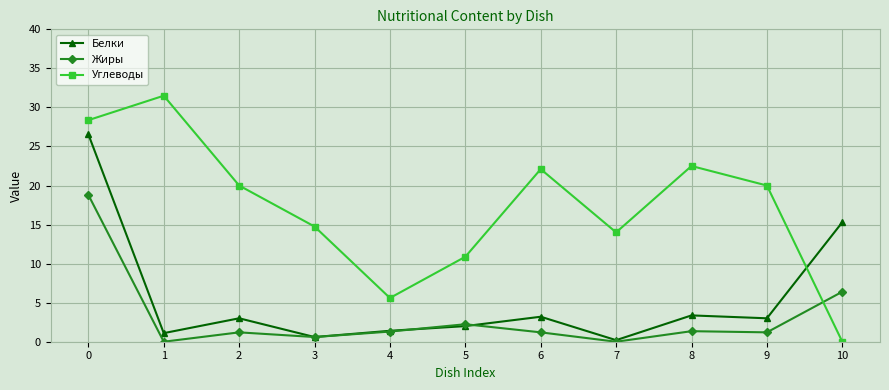

Where do Углеводы and Белки first cross each other?

9 and 10